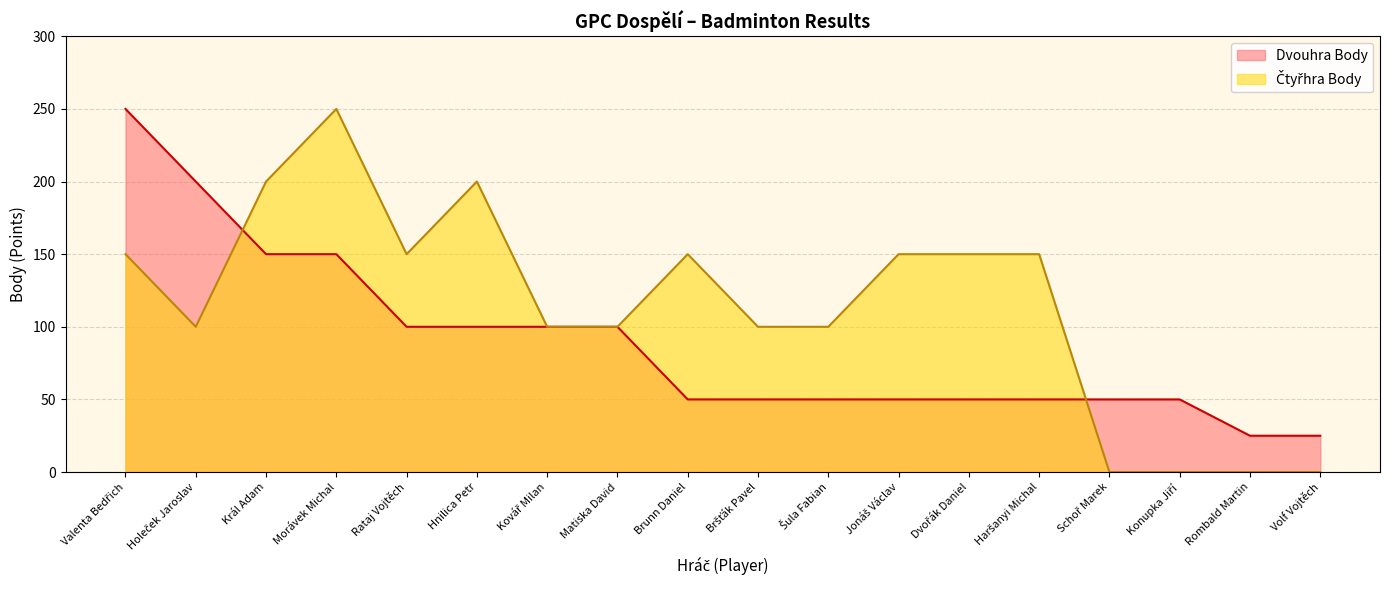

What is the value of the 1st point from the left?

250